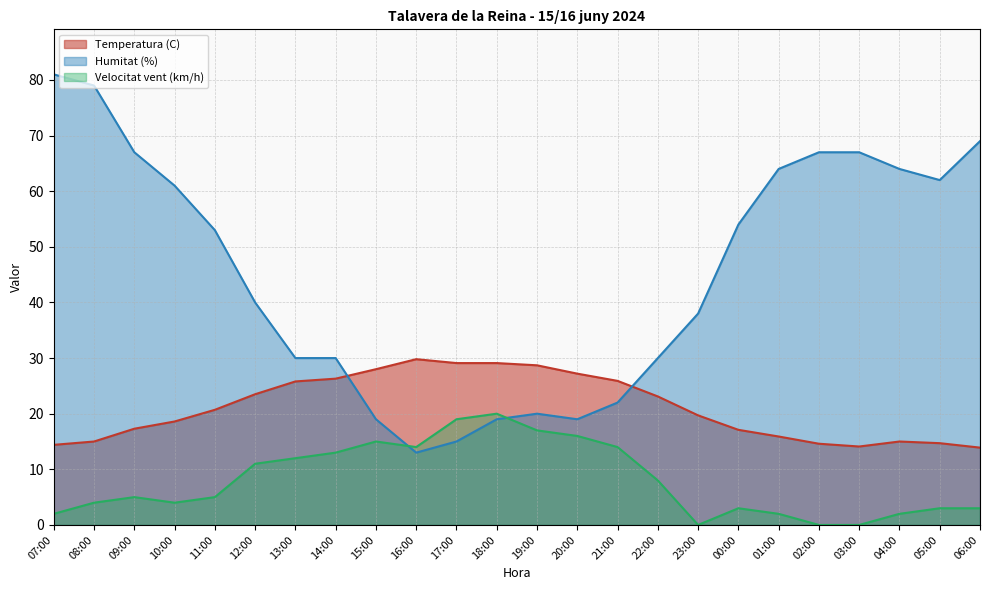

How many series are shown in this chart?

3